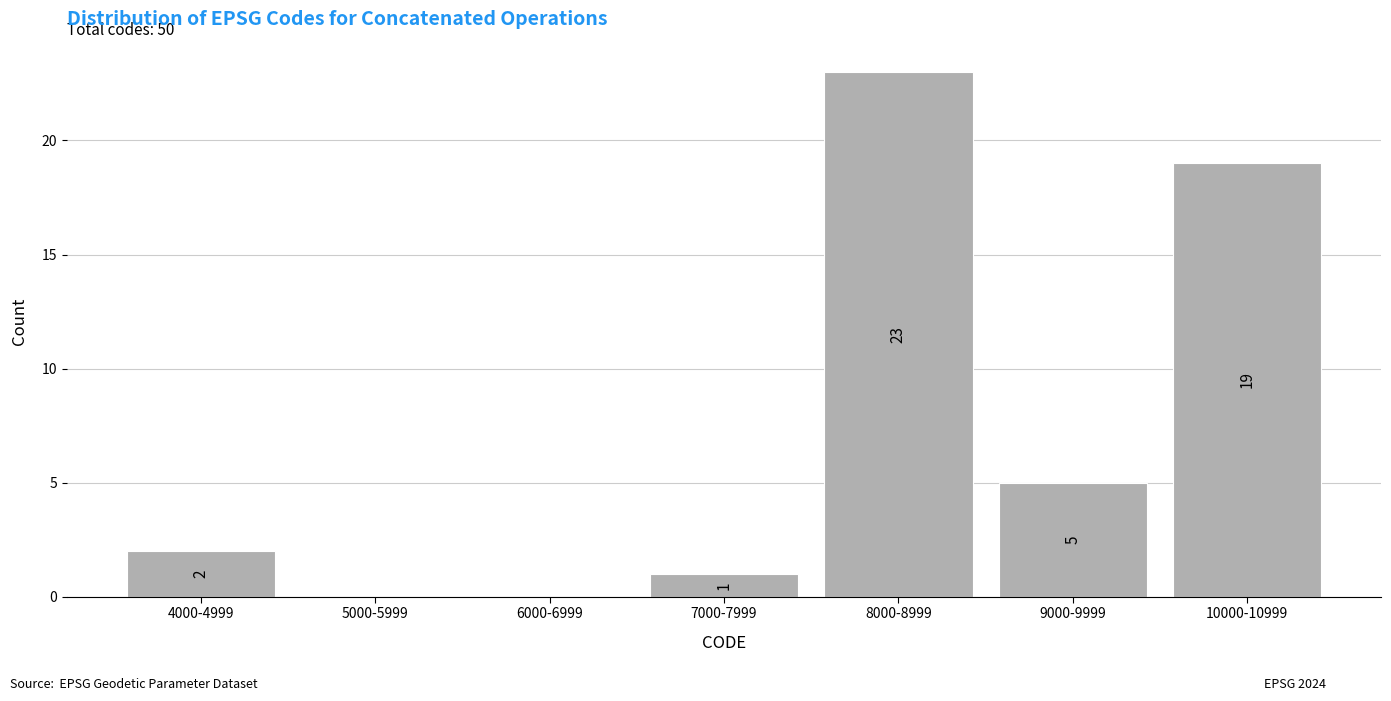

Reading right to left, what are all the values shown in this chart?

10000-10999=19	9000-9999=5	8000-8999=23	7000-7999=1	6000-6999=0	5000-5999=0	4000-4999=2